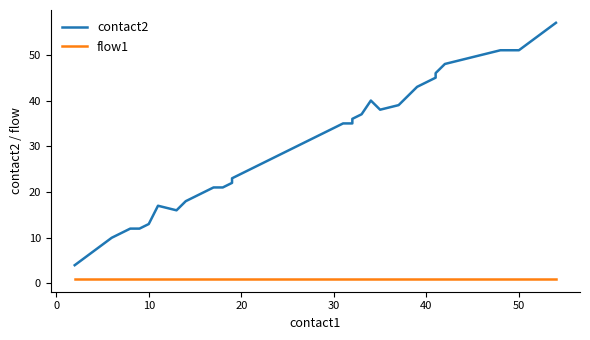

Rank the series by their maximum value, from highest to lowest.

contact2, flow1